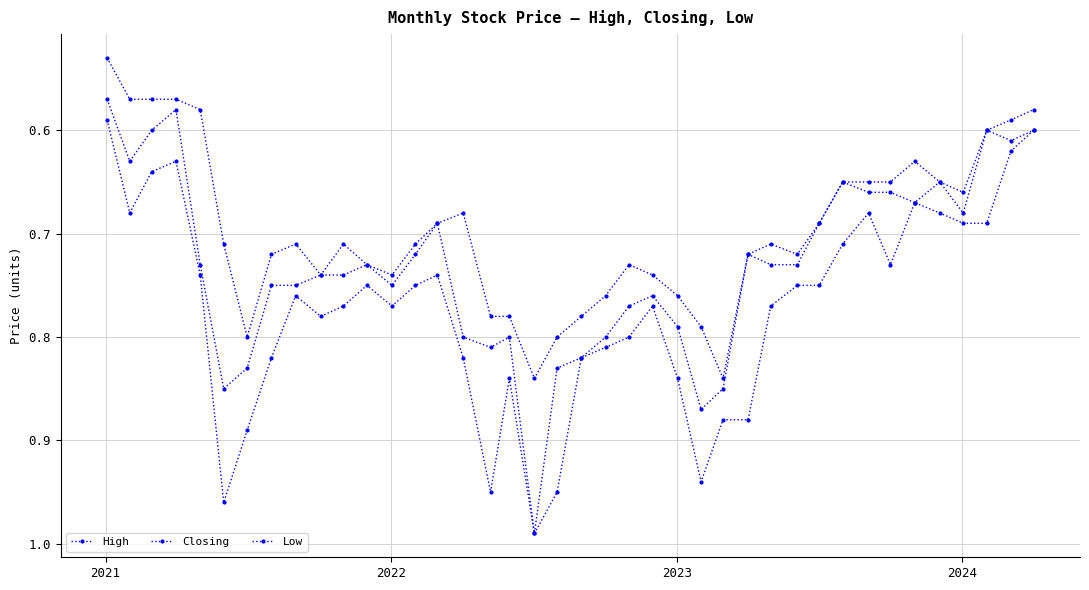

In High, how many points are higher than both neighbors (excluding endpoints)?

8